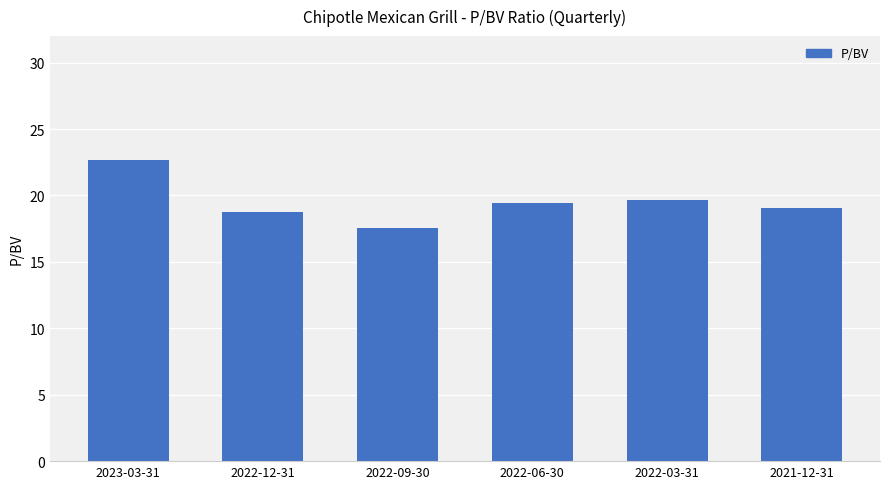

What is the change in value from 2022-03-31 to 2021-12-31?

-0.6